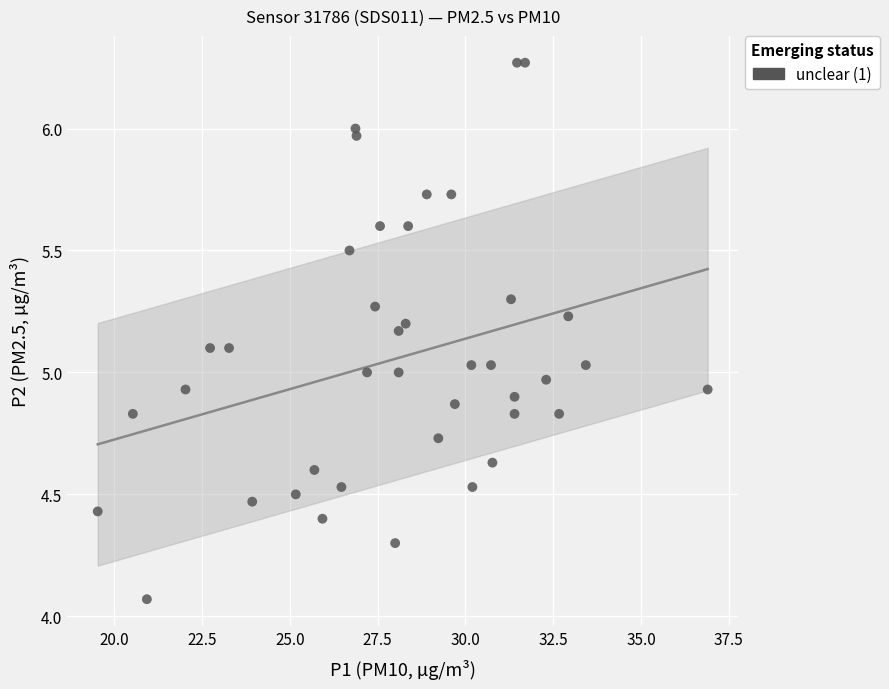

What is the range of X values (max minus min)?

17.4